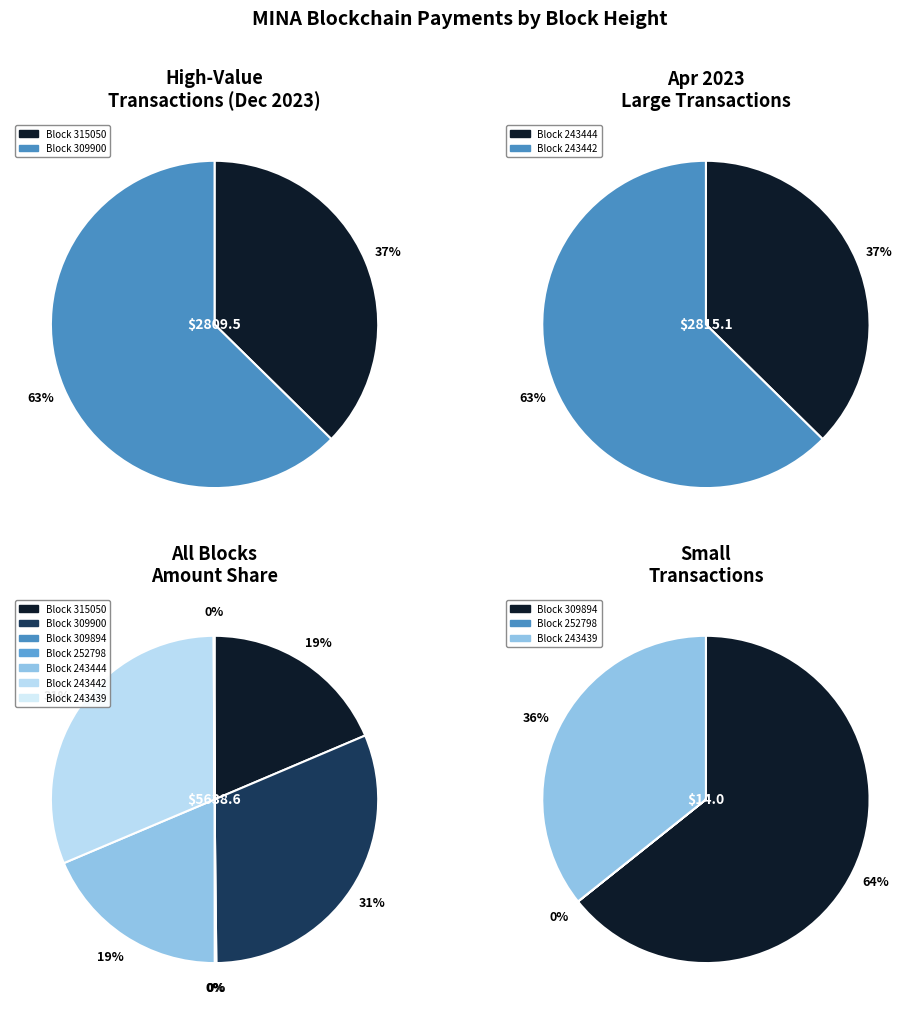

Which category has the smallest portion of the pie?

252798